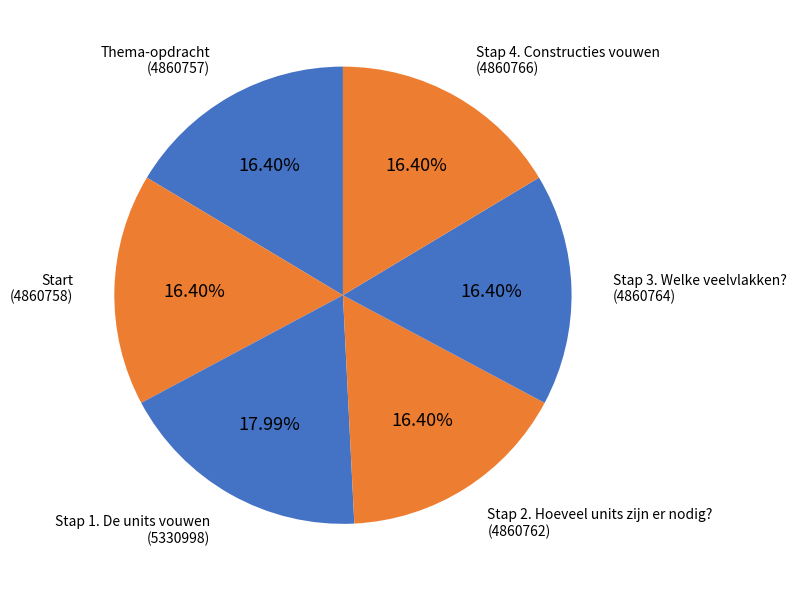

What is the largest slice in the pie chart?

Stap 1. De units vouwen